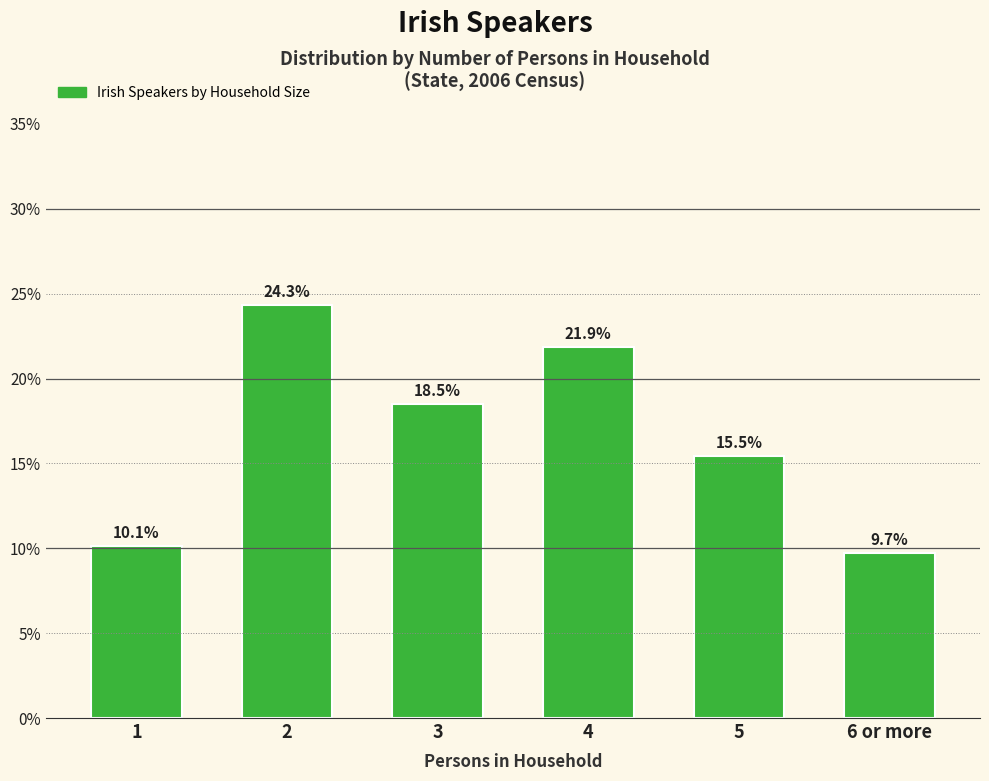

Reading left to right, what are all the values shown in this chart?

10.1	24.3	18.5	21.9	15.5	9.7